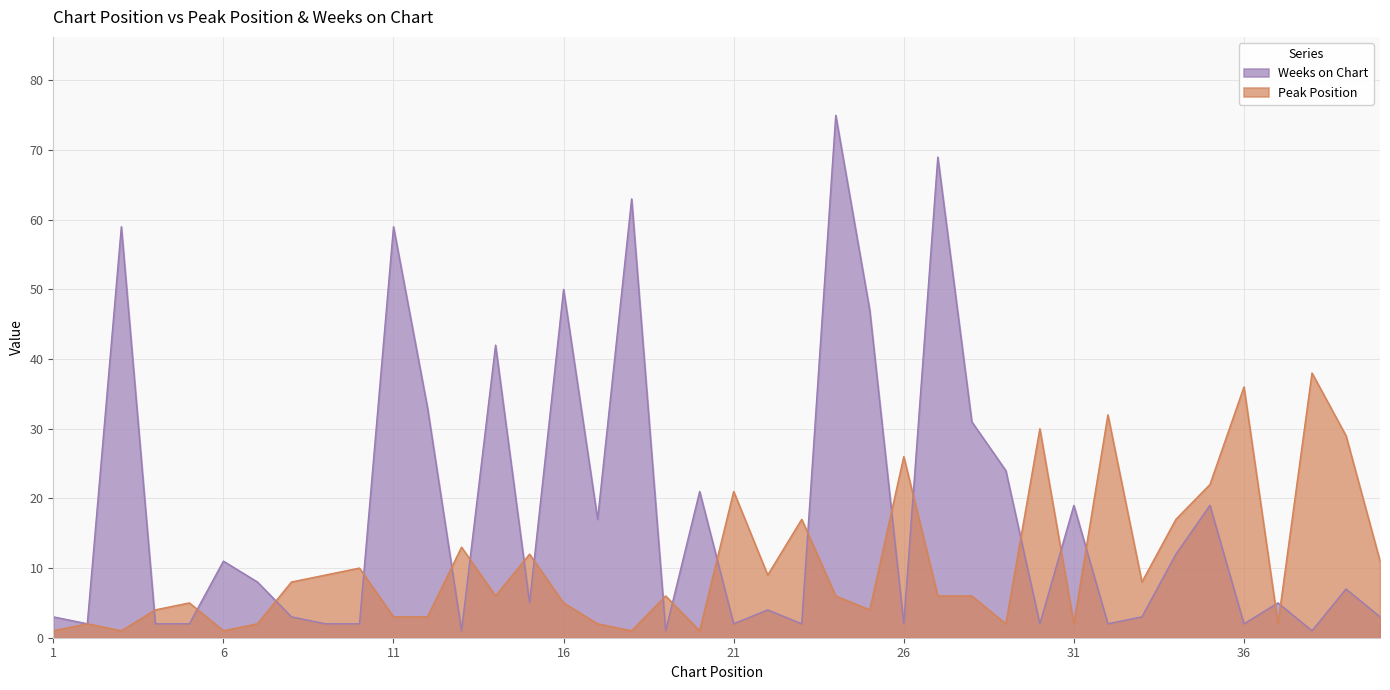

What is the difference between the second highest and minimum values in the Weeks on Chart series?

68